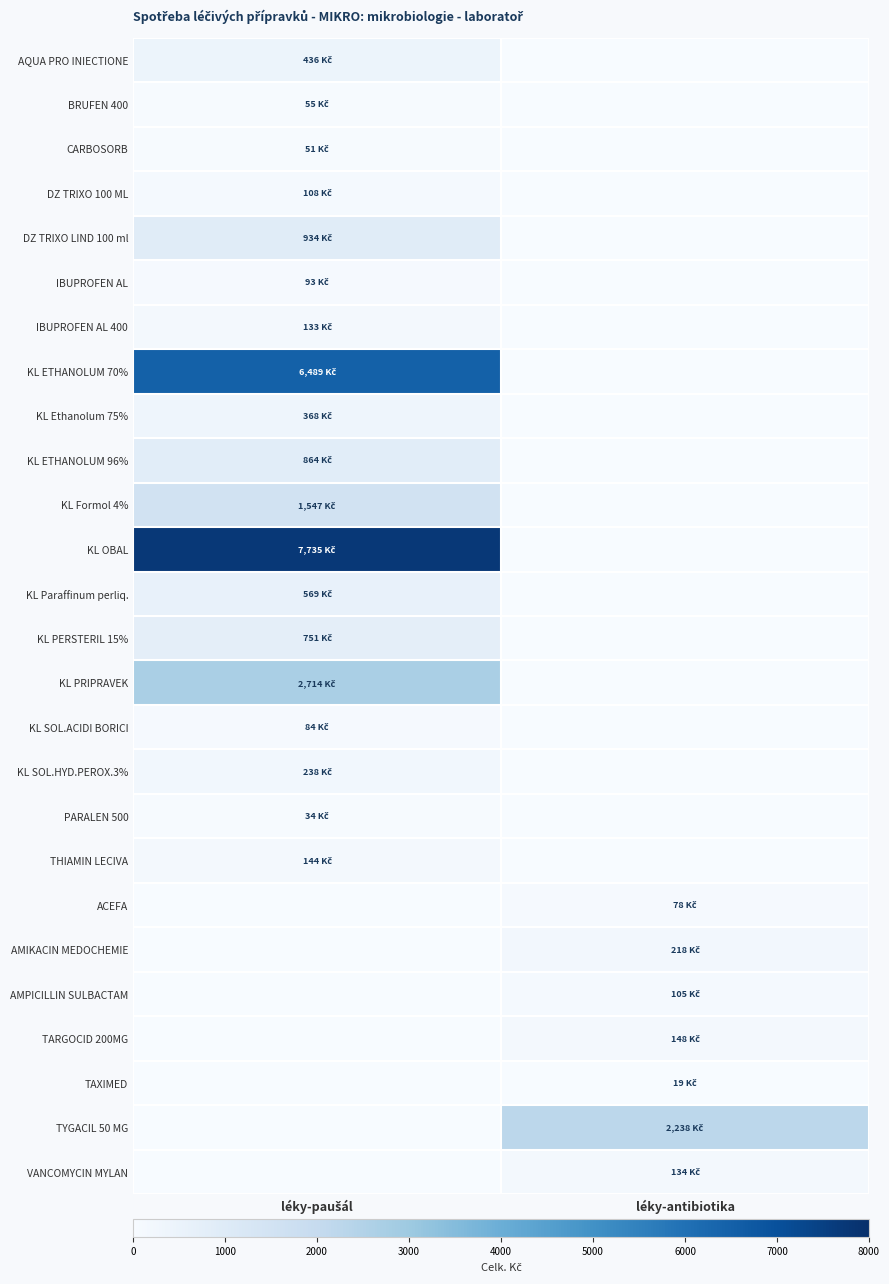

List the series in order of their peak value, highest first.

KL OBAL, KL ETHANOLUM 70%, KL PRIPRAVEK, TYGACIL 50 MG, KL Formol 4%, DZ TRIXO LIND 100 ml, KL ETHANOLUM 96%, KL PERSTERIL 15%, KL Paraffinum perliq., AQUA PRO INIECTIONE, KL Ethanolum 75%, KL SOL.HYD.PEROX.3%, AMIKACIN MEDOCHEMIE, TARGOCID 200MG, THIAMIN LECIVA, VANCOMYCIN MYLAN, IBUPROFEN AL 400, DZ TRIXO 100 ML, AMPICILLIN SULBACTAM, IBUPROFEN AL, KL SOL.ACIDI BORICI, ACEFA, BRUFEN 400, CARBOSORB, PARALEN 500, TAXIMED